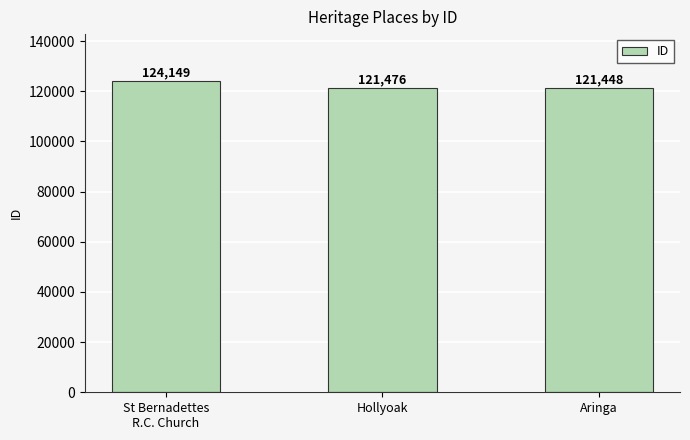

Rank the categories by value from highest to lowest.

St Bernadettes
R.C. Church, Hollyoak, Aringa